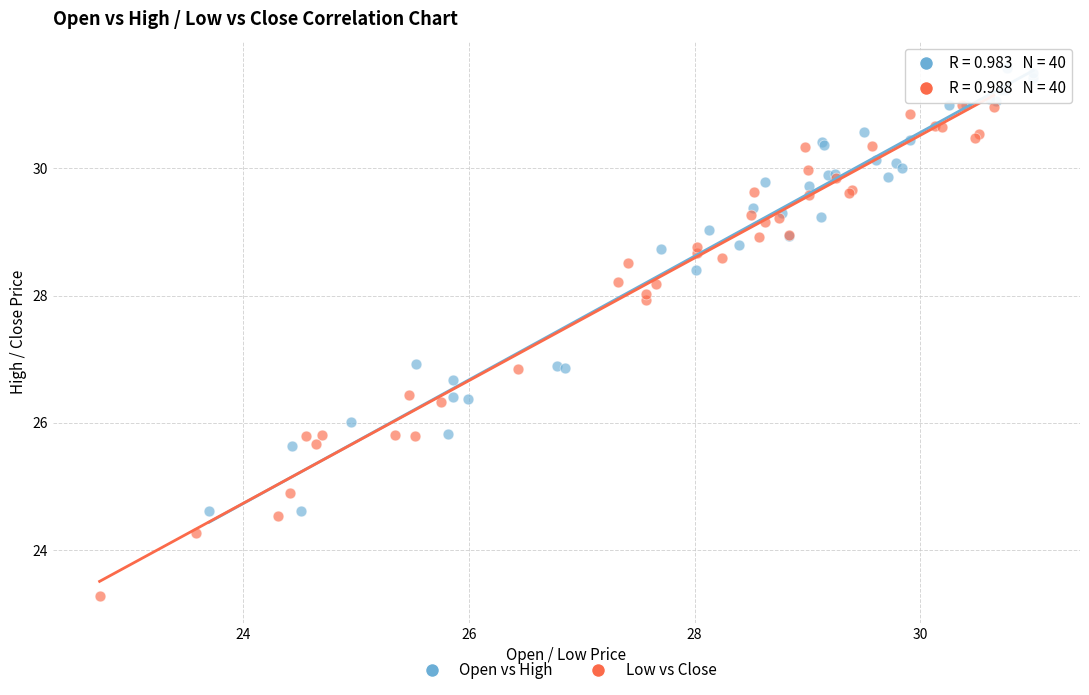

Which series has the widest spread of Y values?

Low vs Close